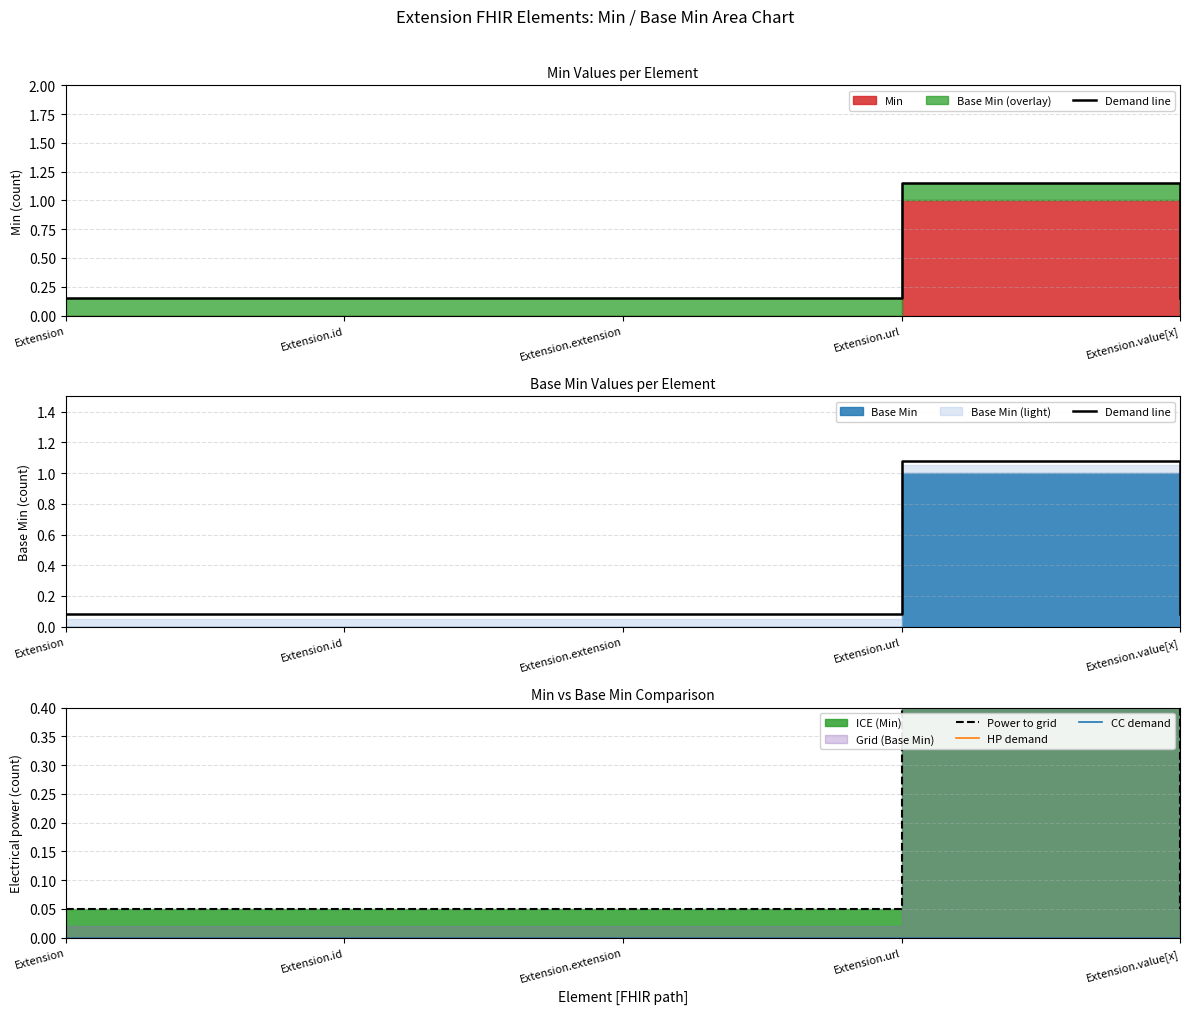

List the labels in order of CC demand value, smallest first.

Extension, Extension.id, Extension.extension, Extension.url, Extension.value[x]